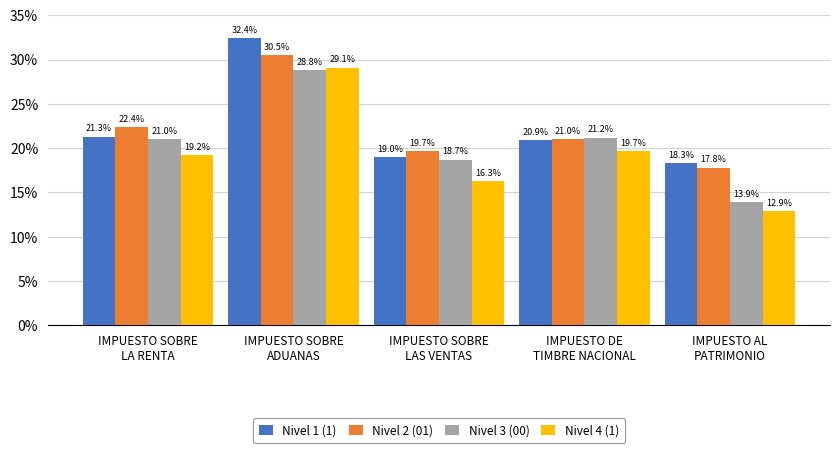

What is the label of the 5th bar from the right?

IMPUESTO SOBRE
LA RENTA